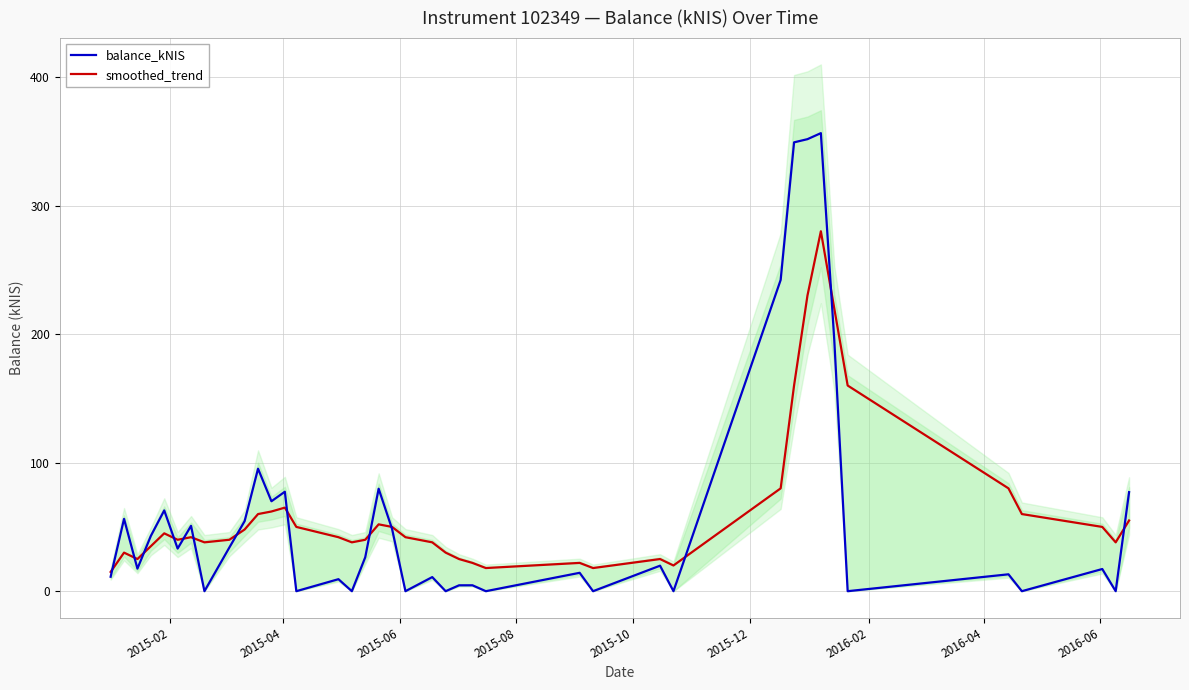

At how many categories does at least one series exceed 150?

6